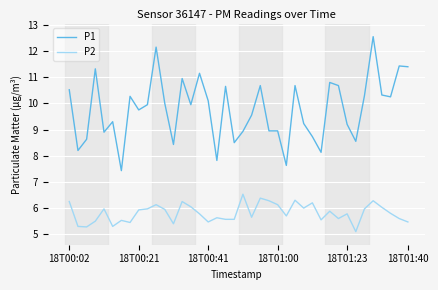

True or false: P1 and P2 cross at least once.

False